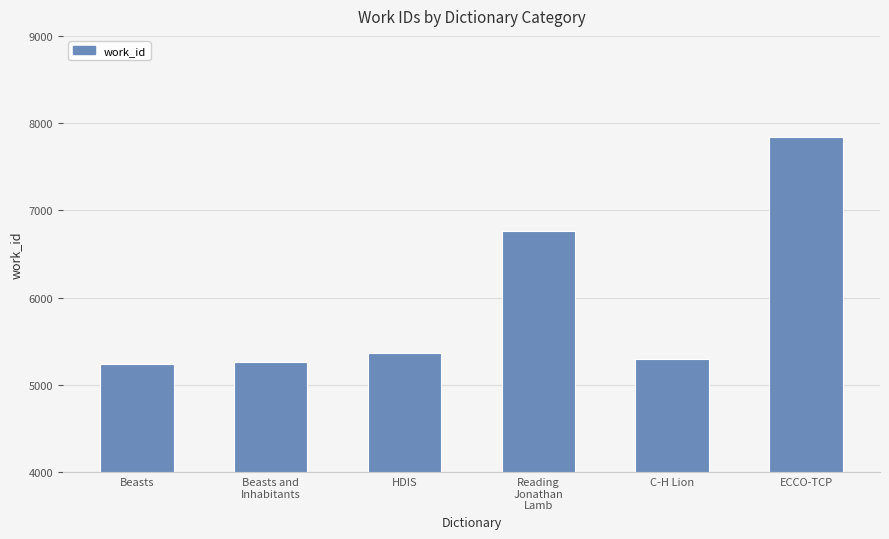

Count the number of categories in the chart.

6